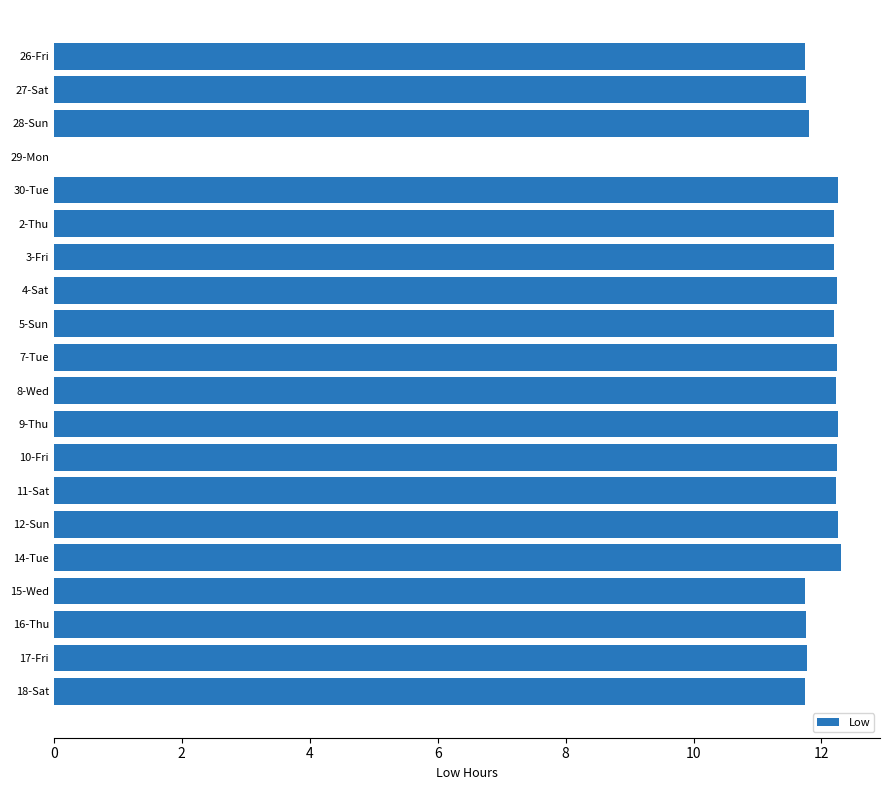

The value at 5-Sun is 5.2. True or false?

False